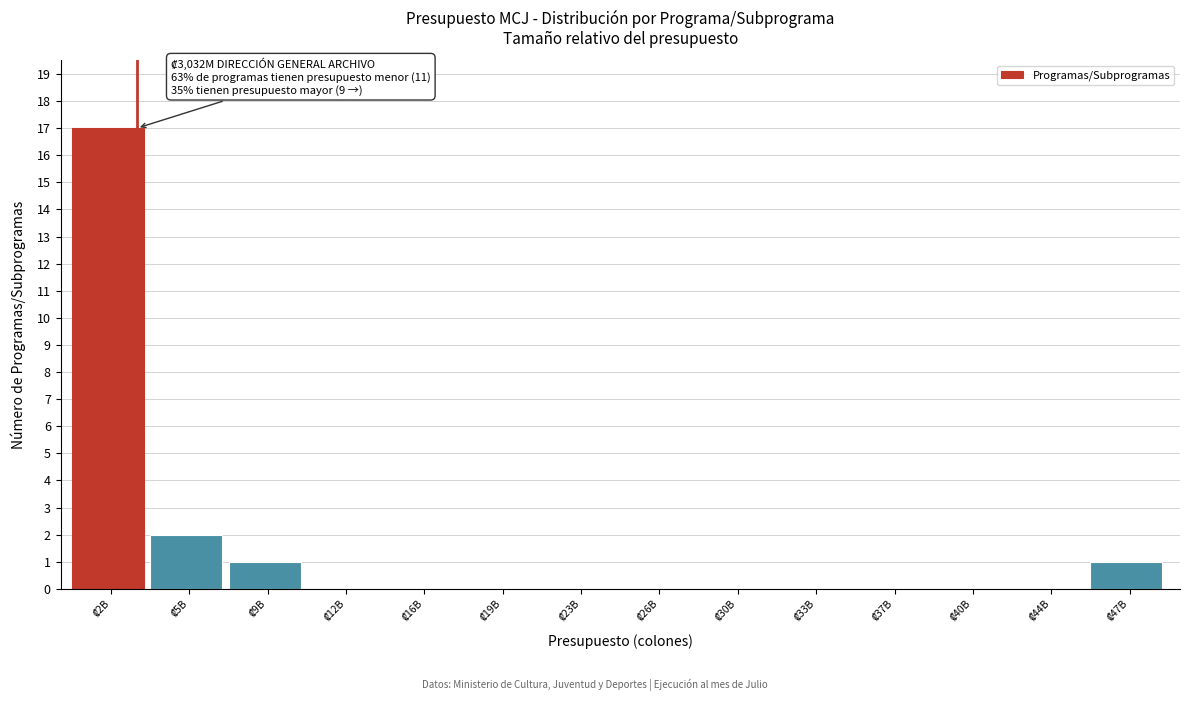

What is the maximum value shown in the chart?

17